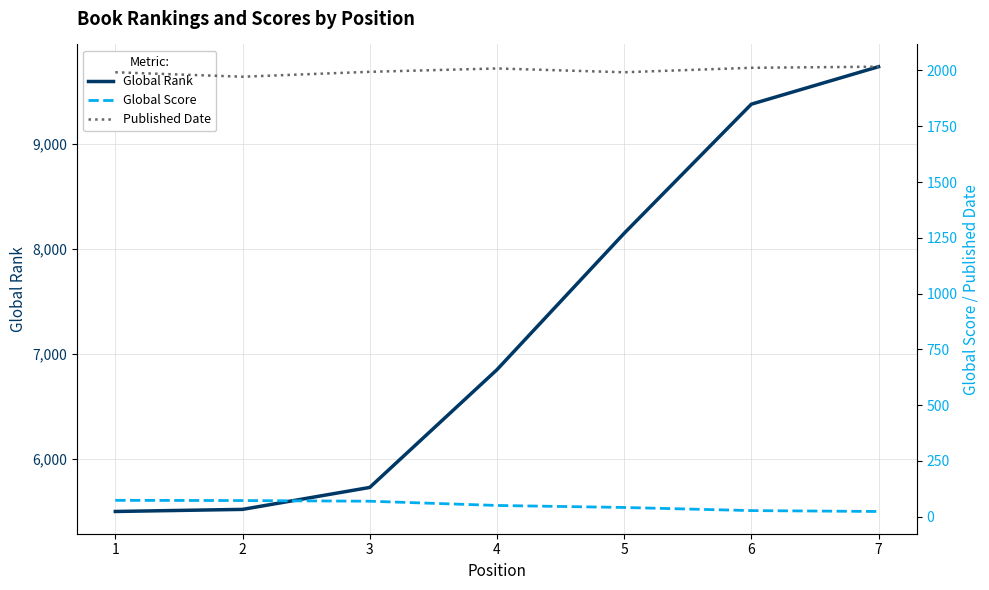

At which label does Global Score reach its minimum?

7